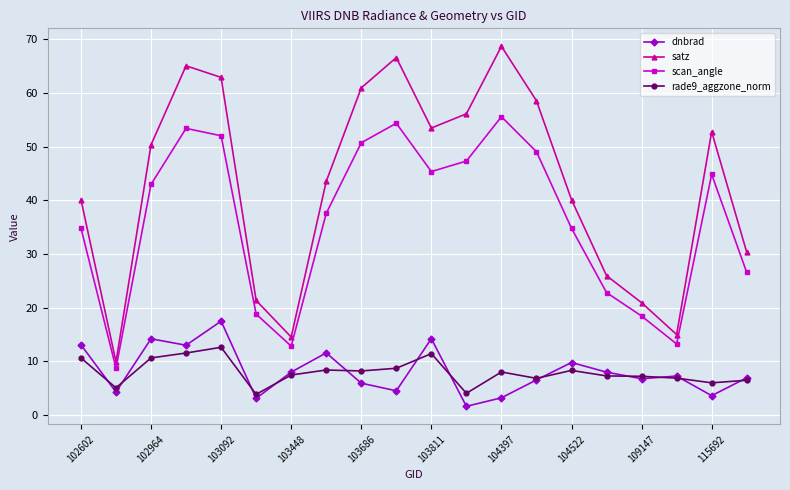

What are all the series names shown in the legend?

dnbrad, satz, scan_angle, rade9_aggzone_norm